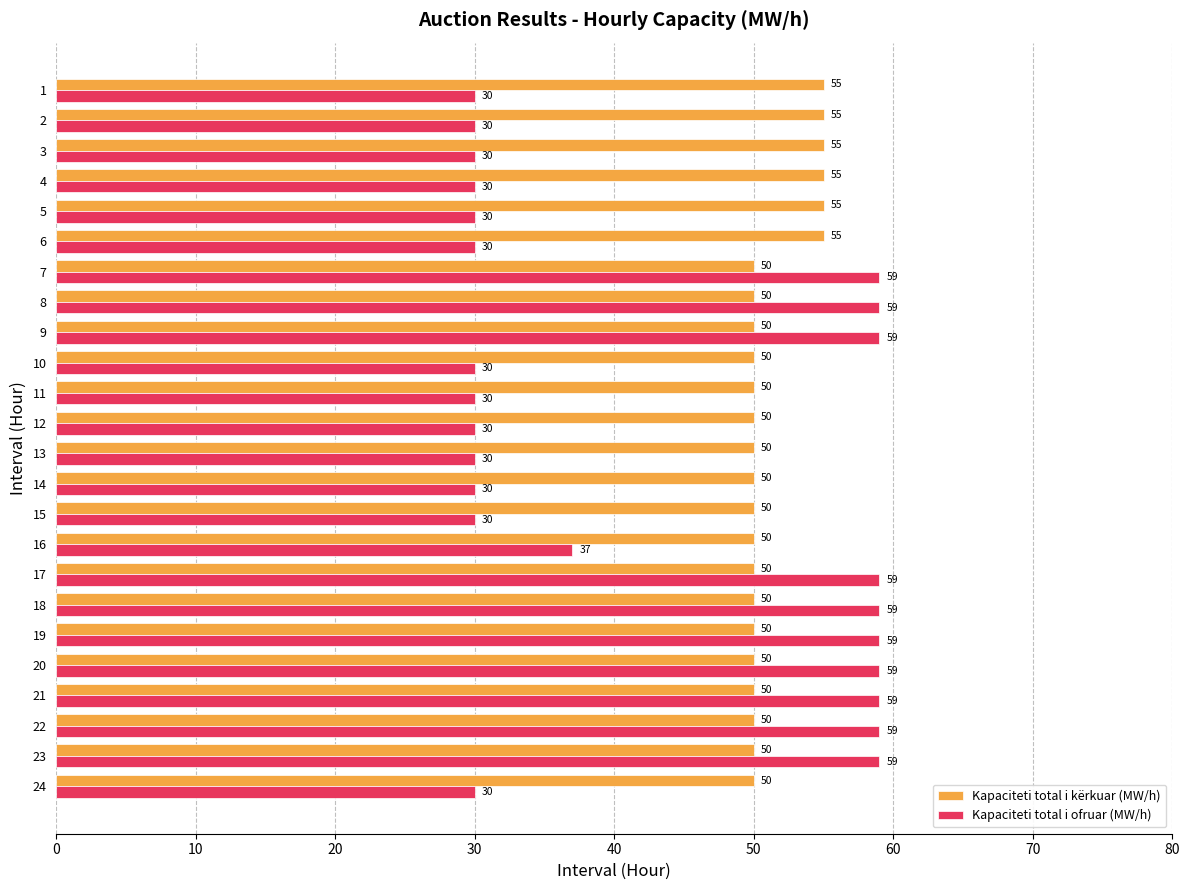

Is it true that Kapaciteti total i ofruar (MW/h) equals 13 at 20?

False